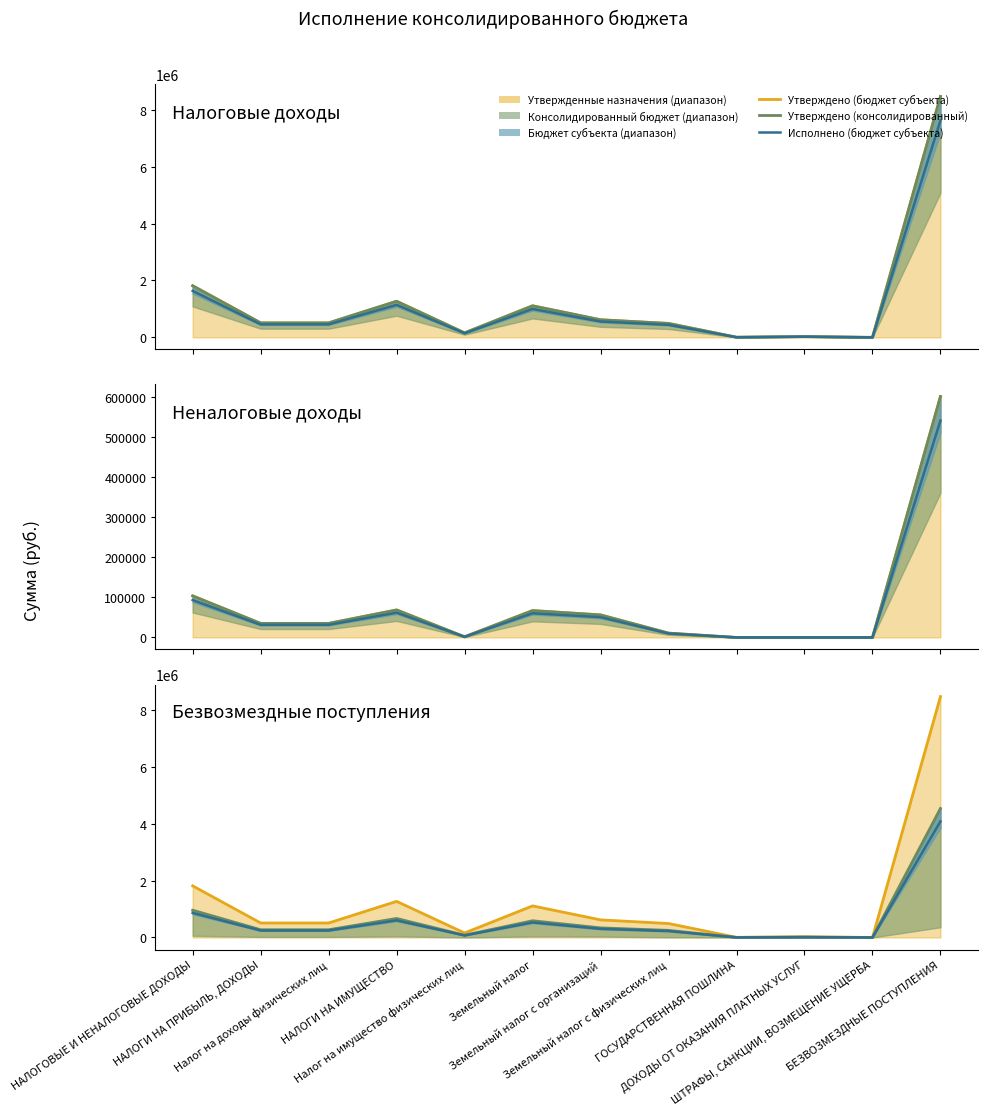

Which series has the widest spread of values?

Утверждено (бюджет субъекта)